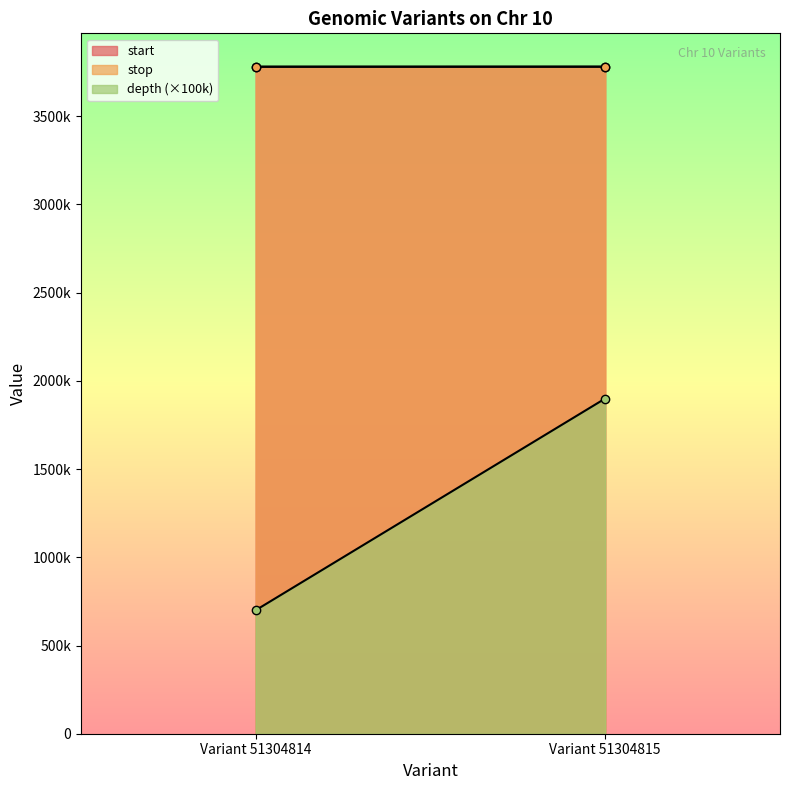

The depth series shows 5 at Variant 51304815. True or false?

False